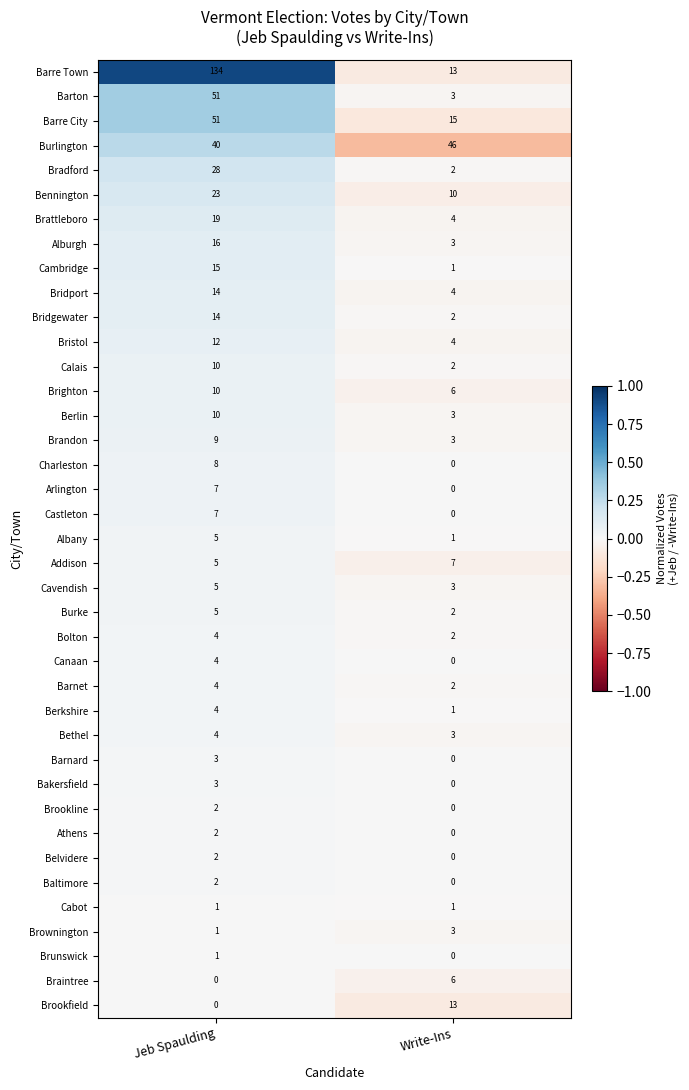

Which series has the largest total across all categories?

Barre Town